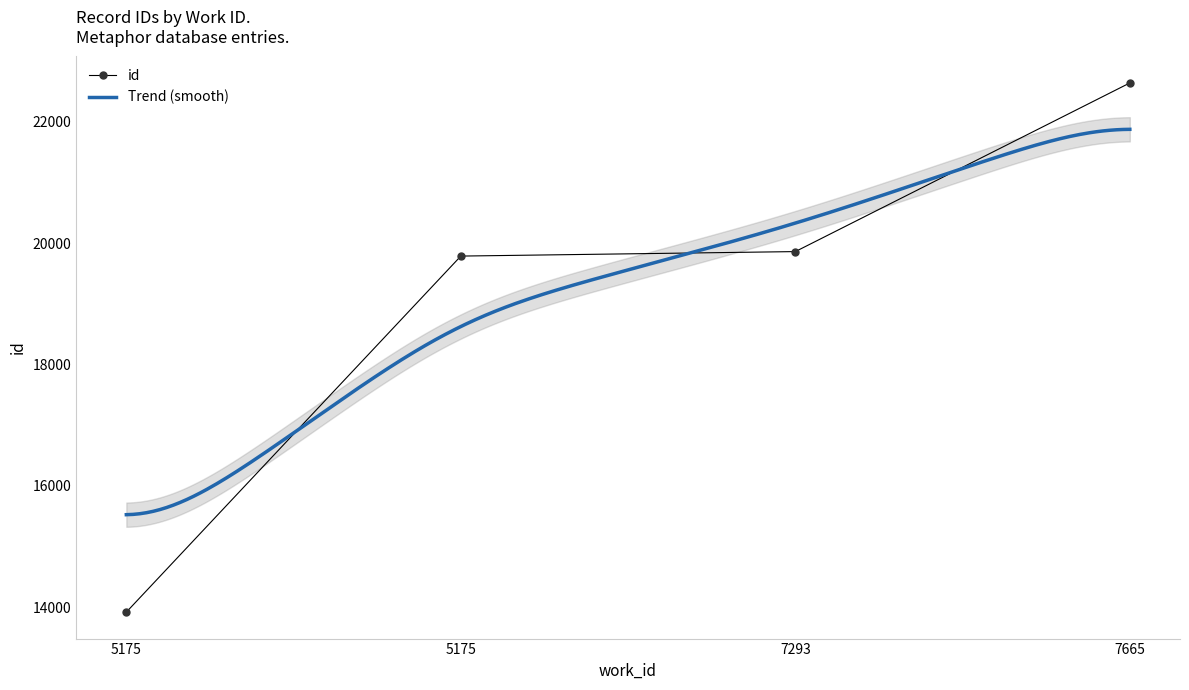

Between 5175 and 5175, which is larger?

5175